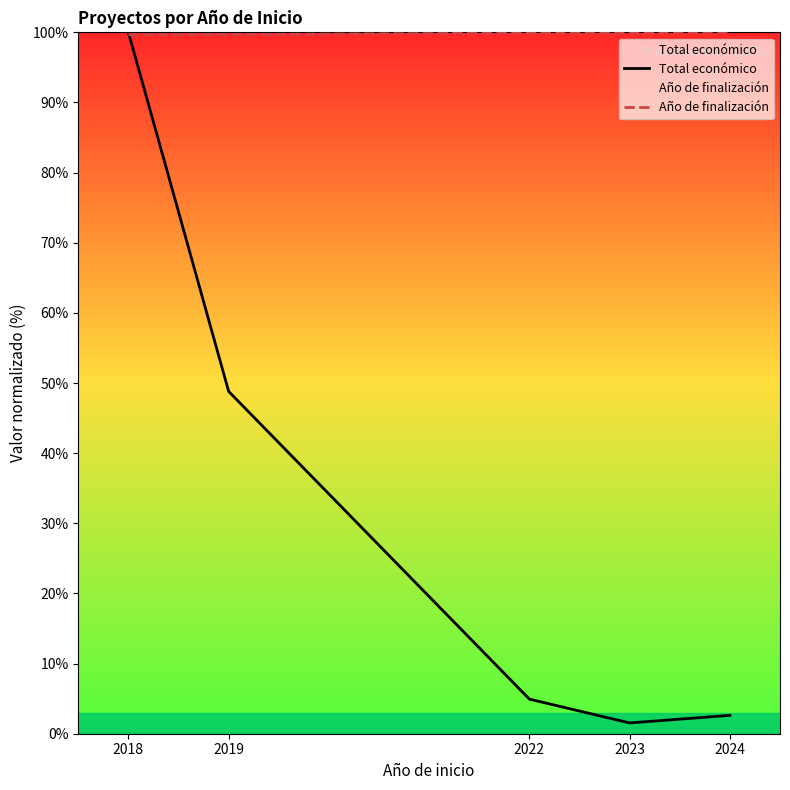

What is the sum of all Total económico values?

157.9